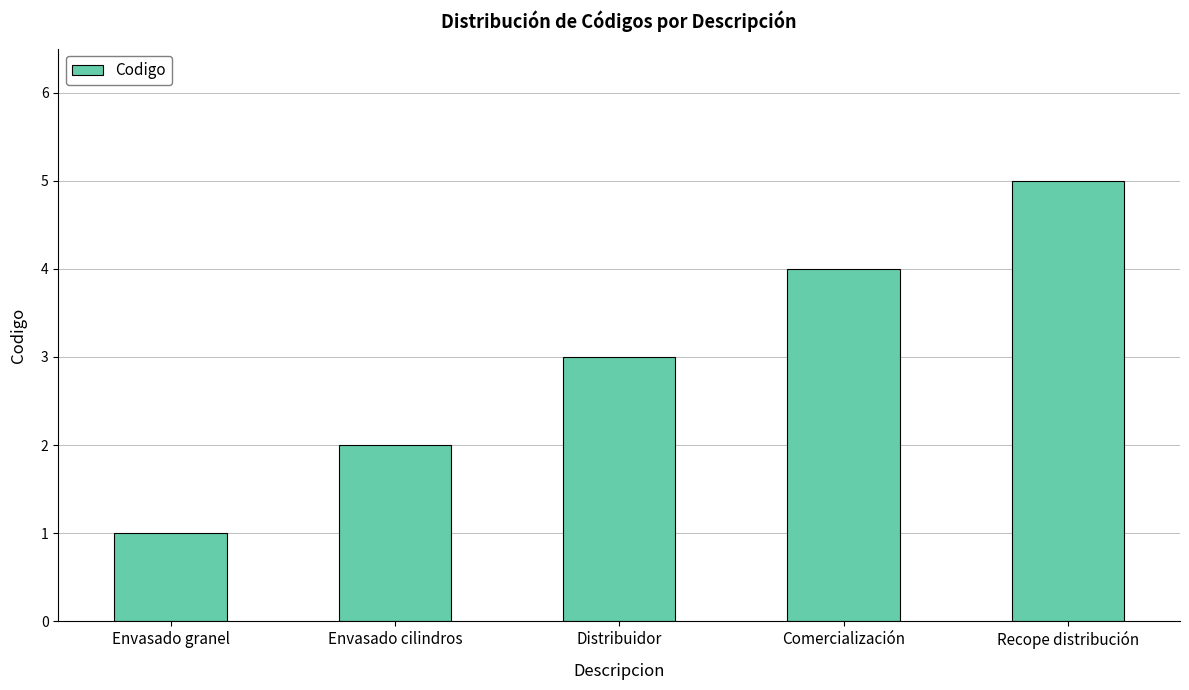

The value at Recope distribución is 5. True or false?

True